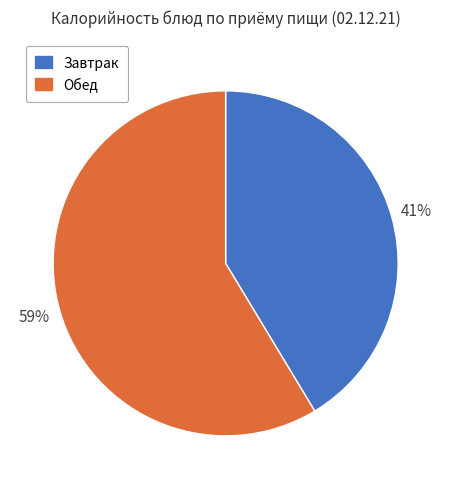

How many slices are in this pie chart?

2